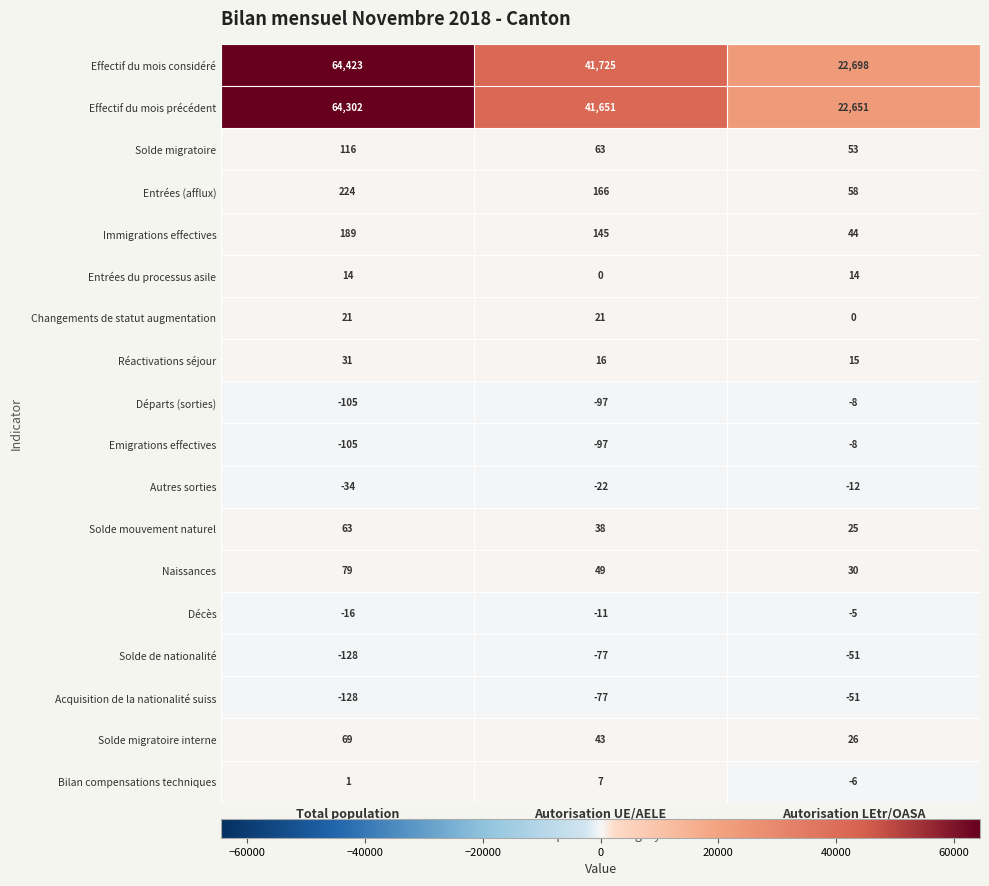

Between Total population and Autorisation LEtr/OASA, which series saw the biggest shift?

Effectif du mois considéré